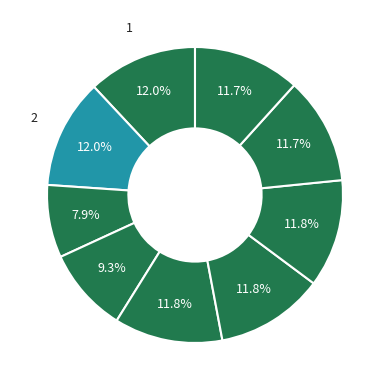

How many slices are in this pie chart?

9